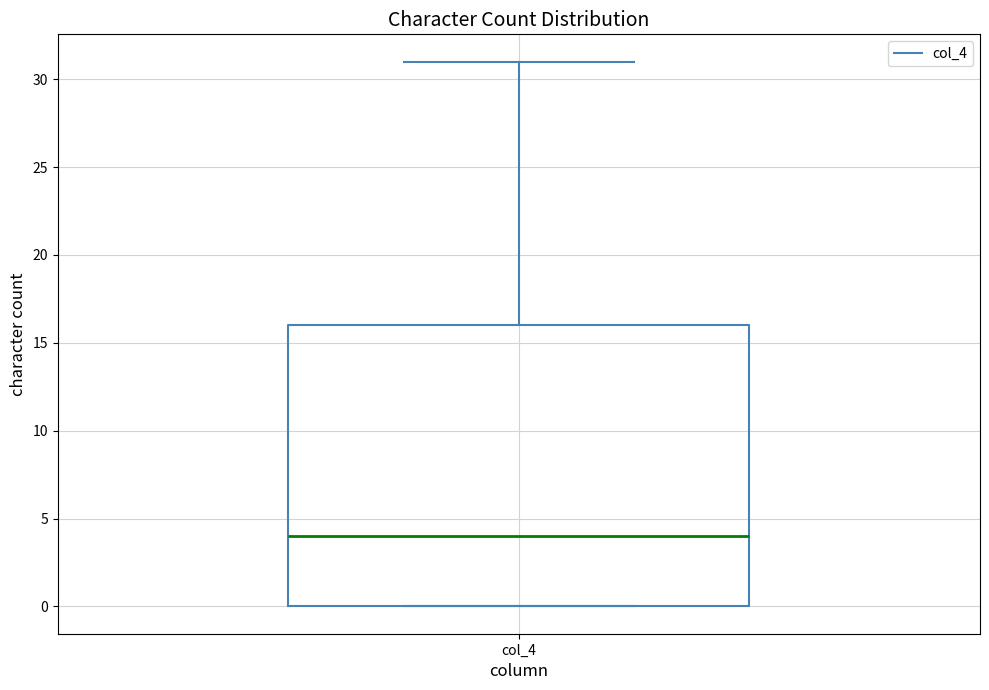

Where is the upper edge of the box for col_4 on the y-axis? The values are not printed on the chart, so give them approximately, as read against the axis.

16